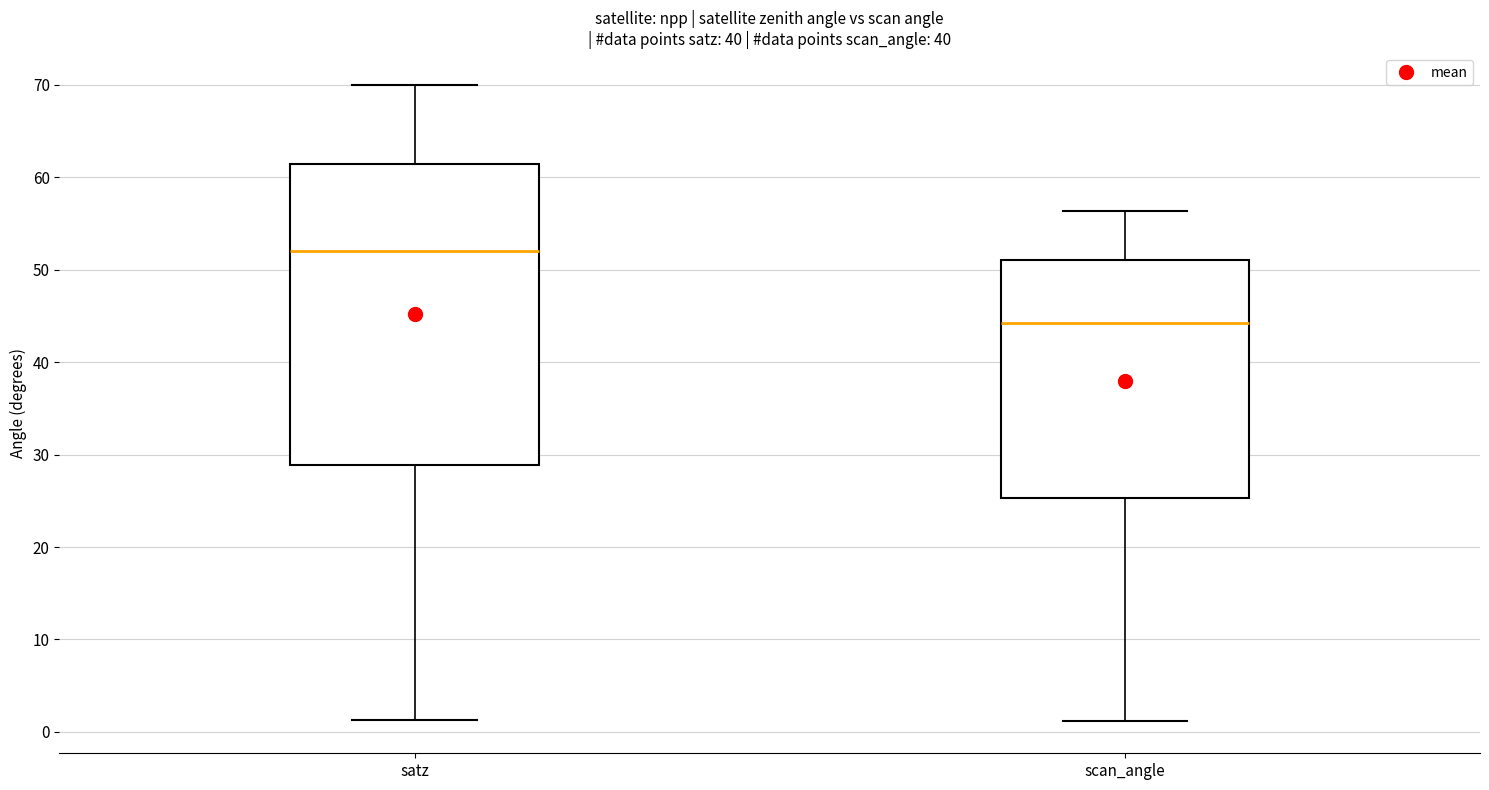

Comparing the boxes themselves (not the whiskers), which one is the tallest?

satz